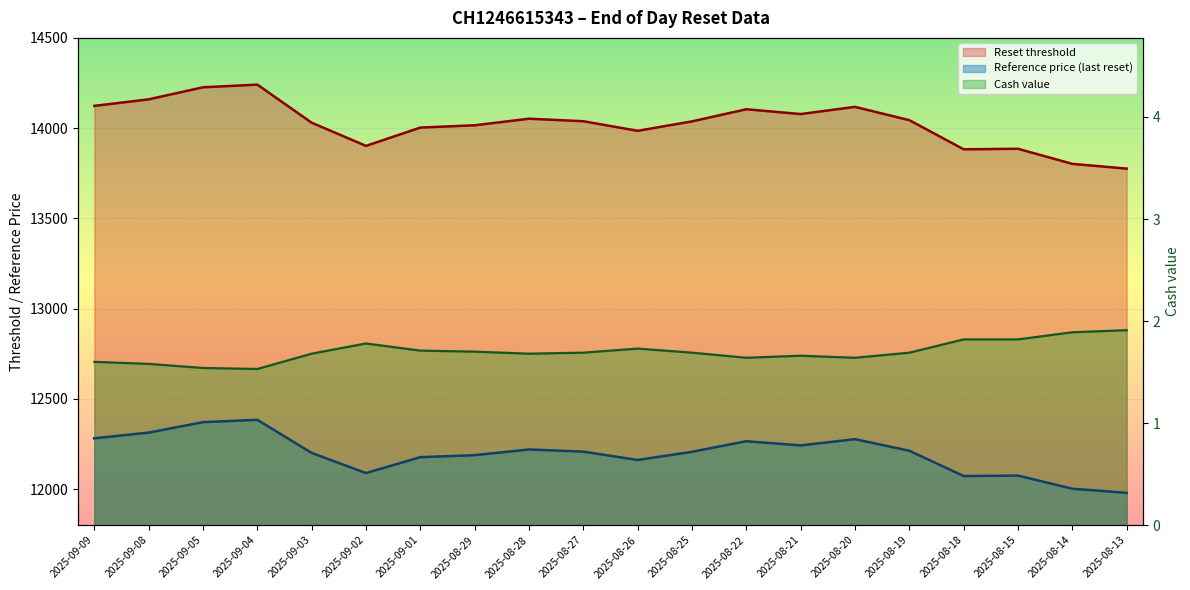

What is the difference between the Cash value values at 2025-09-04 and 2025-08-13?

0.4